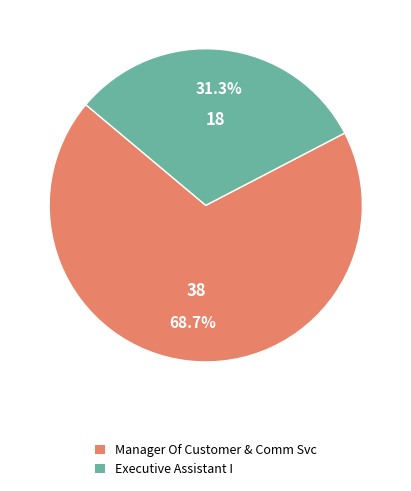

The Manager Of Customer & Comm Svc slice represents 62% of the pie. True or false?

False